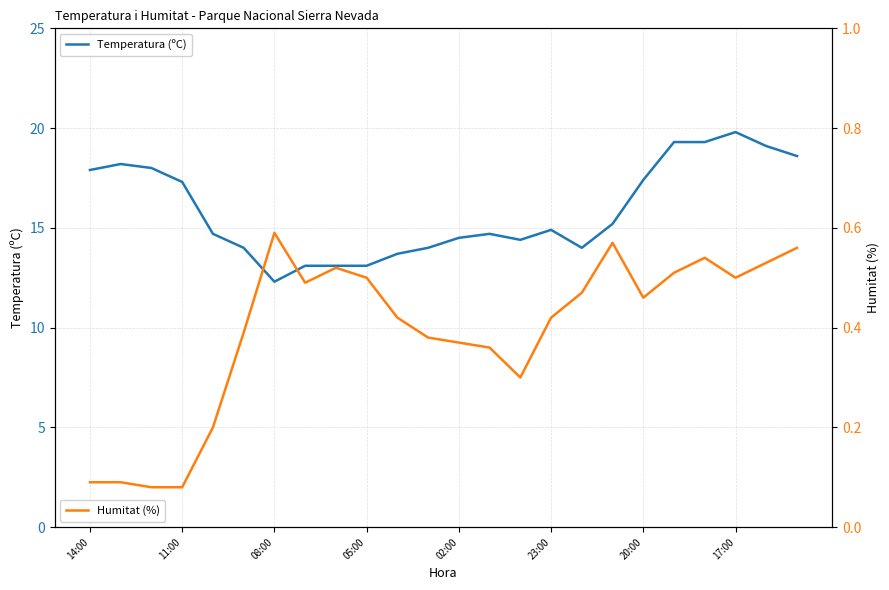

True or false: Humitat (%) and Temperatura (ºC) cross at least once.

False